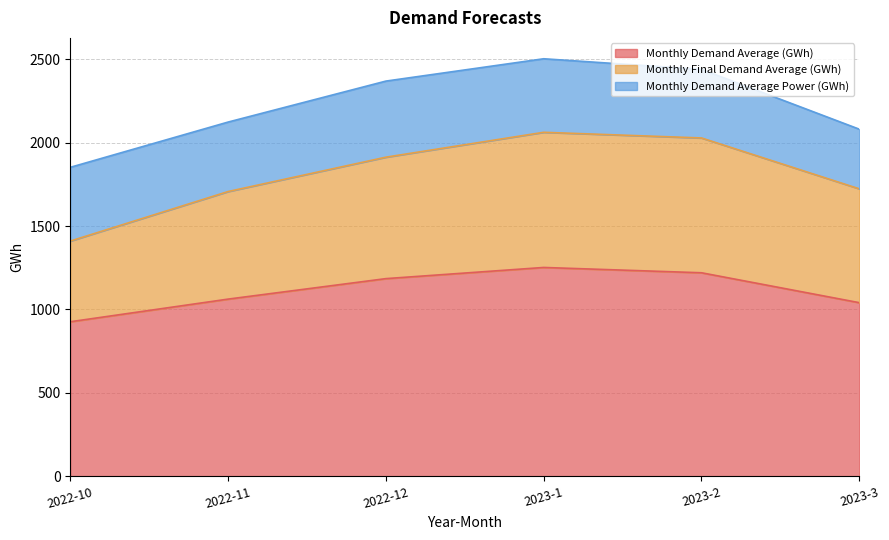

What is the difference between the highest and lowest values at 2023-2?

808.7